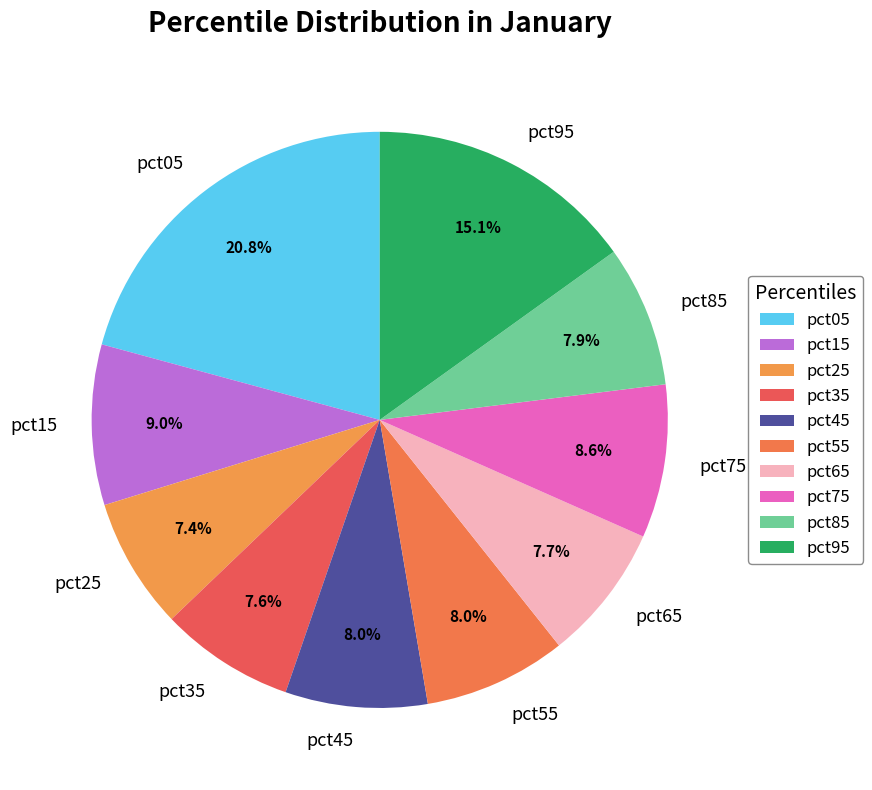

What percentage is the pct85 slice, to the nearest percent?

8%